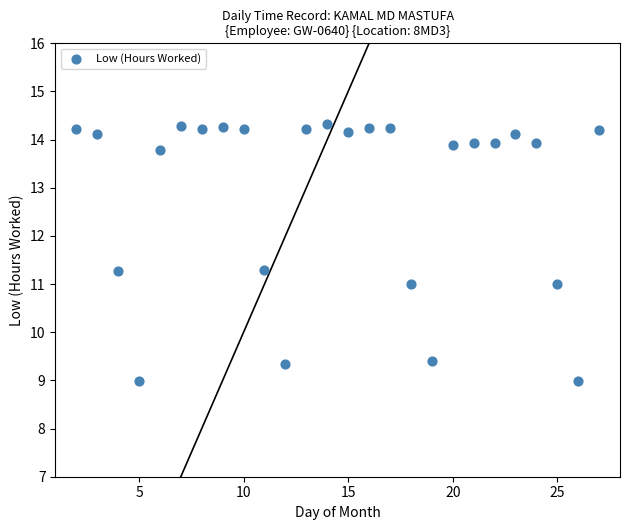

What is the range of Y values (max minus min)?

5.3